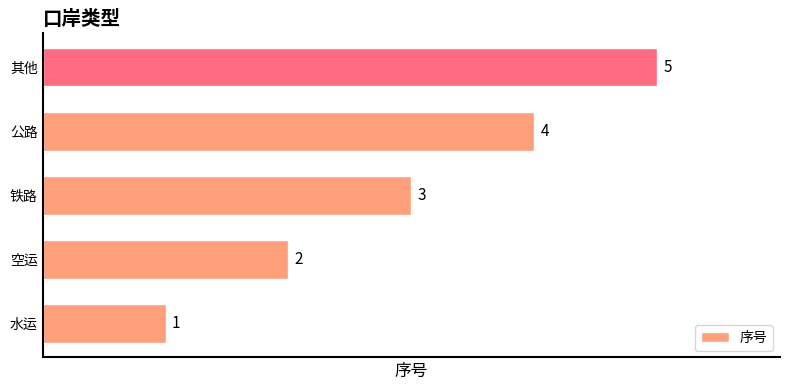

True or false: the data shows 1 at 水运.

True